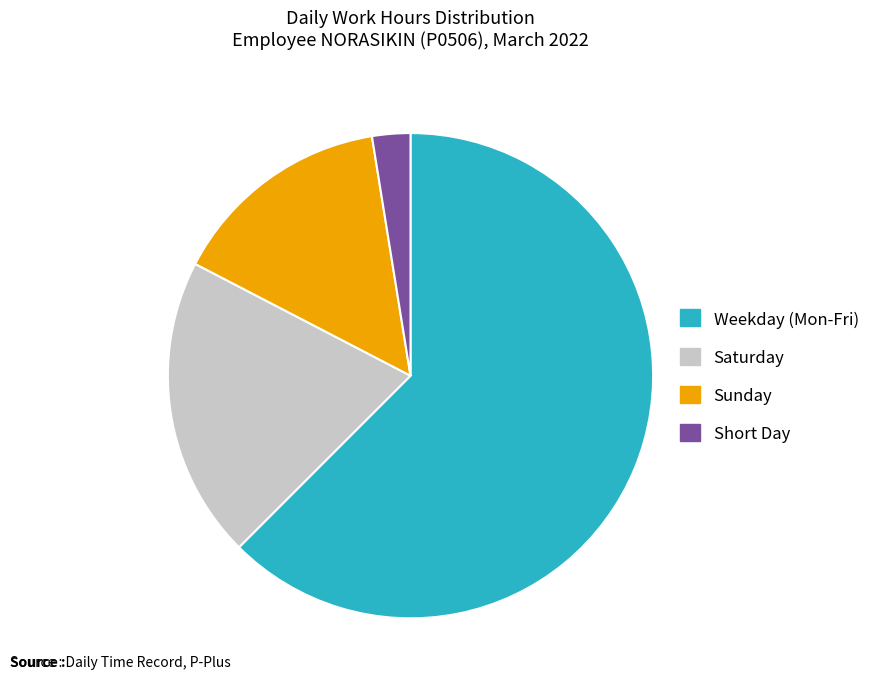

Does Weekday (Mon-Fri) represent more than half of the total?

Yes